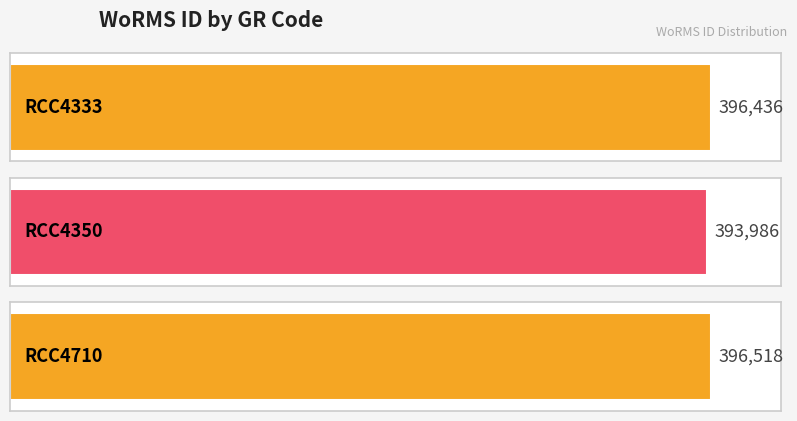

What is the difference between the maximum and minimum values?

2532